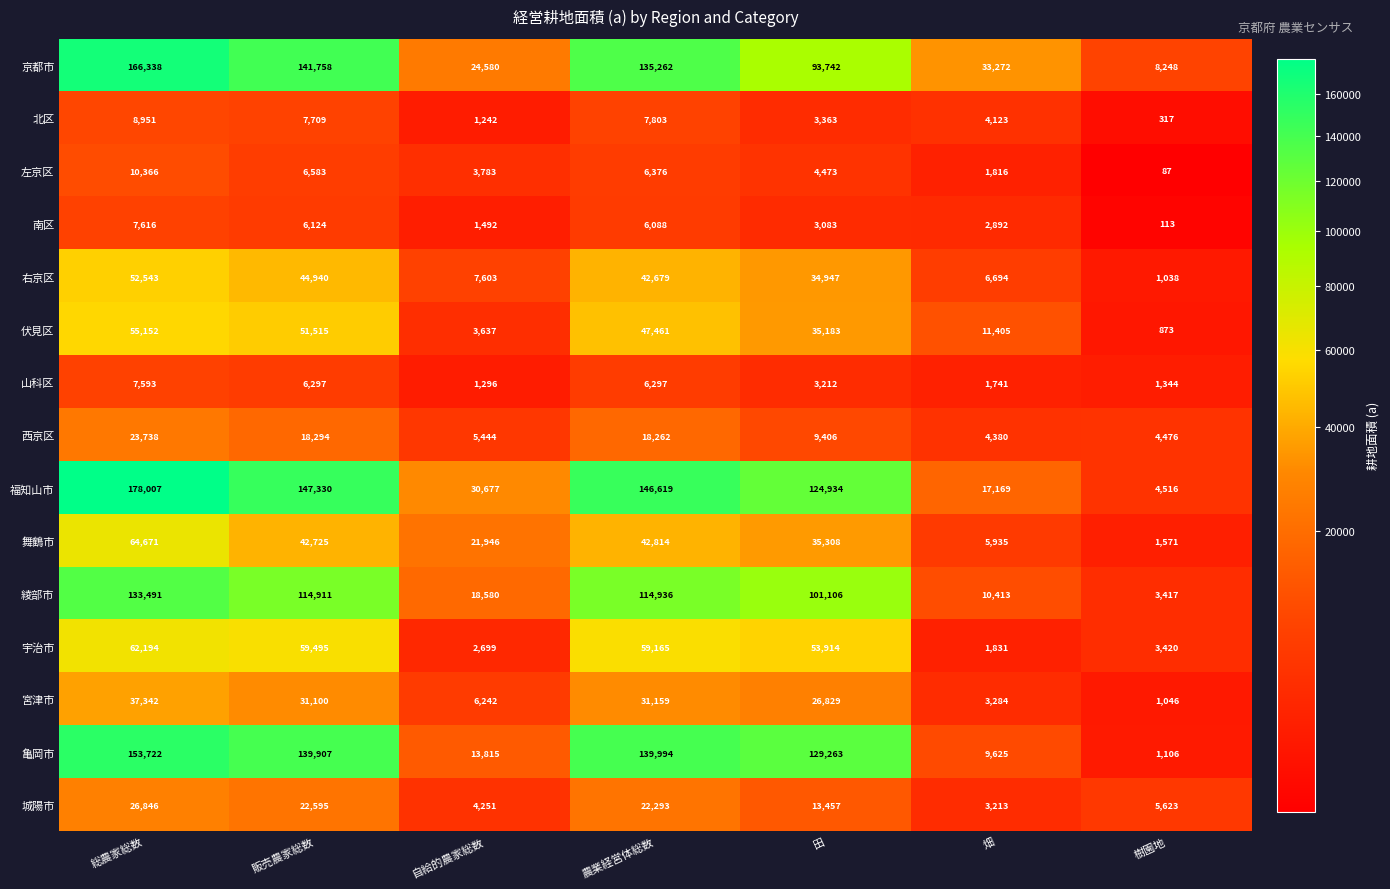

What is the sum of all 京都市 values?

603200